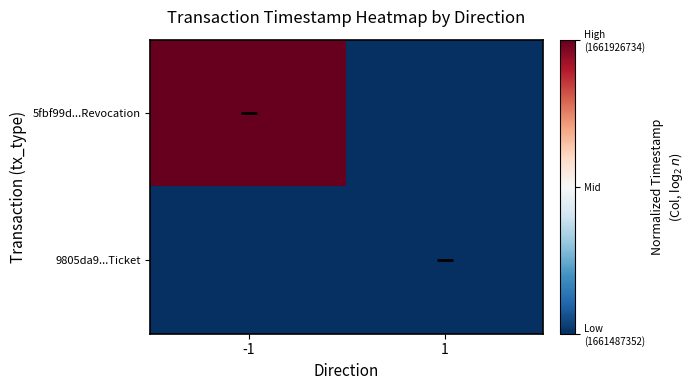

Which label corresponds to the largest value in the chart?

-1